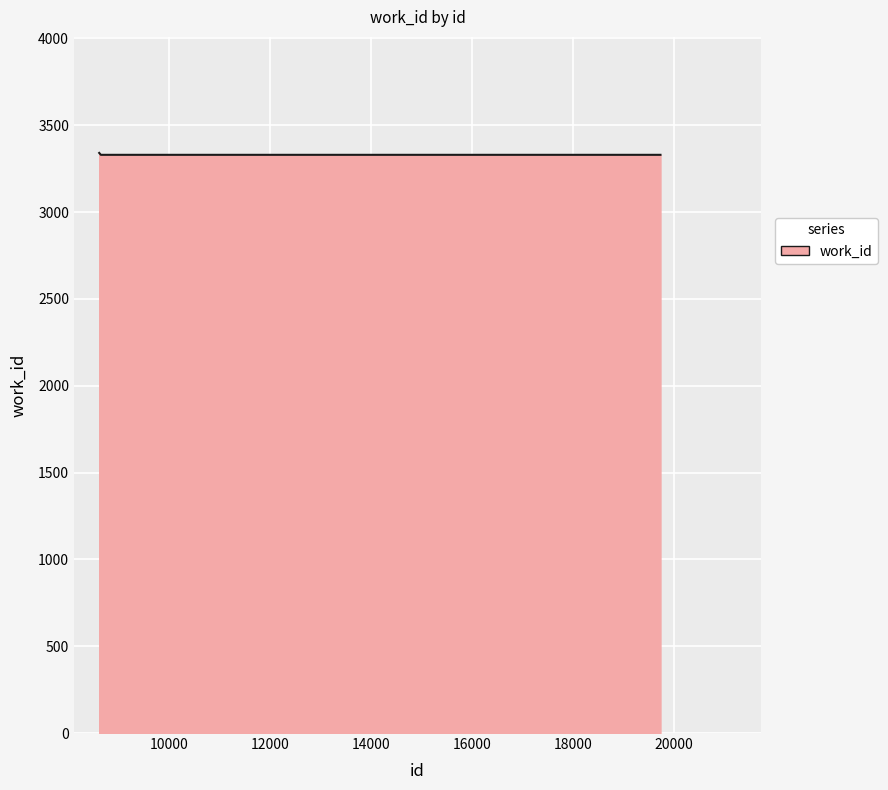

What is the smallest value displayed?

3330